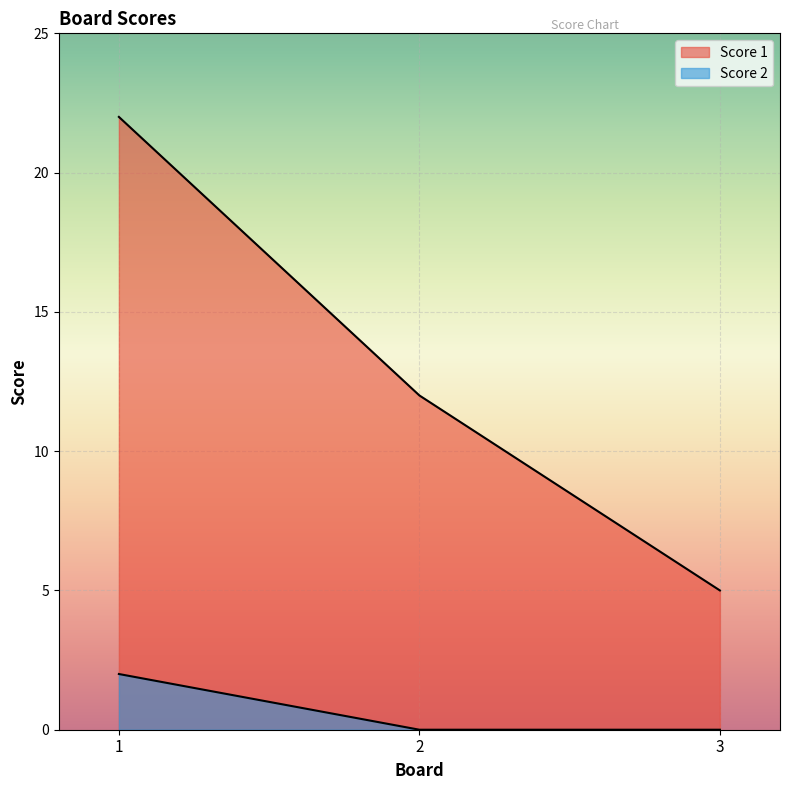

What are all the series names shown in the legend?

Score 1, Score 2